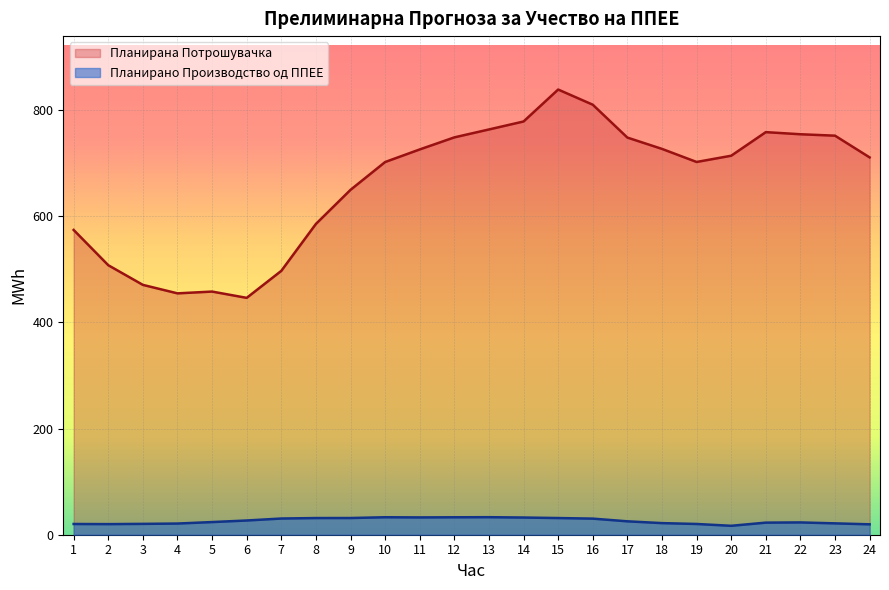

What is the spread (max minus min) of values at 17?

722.6